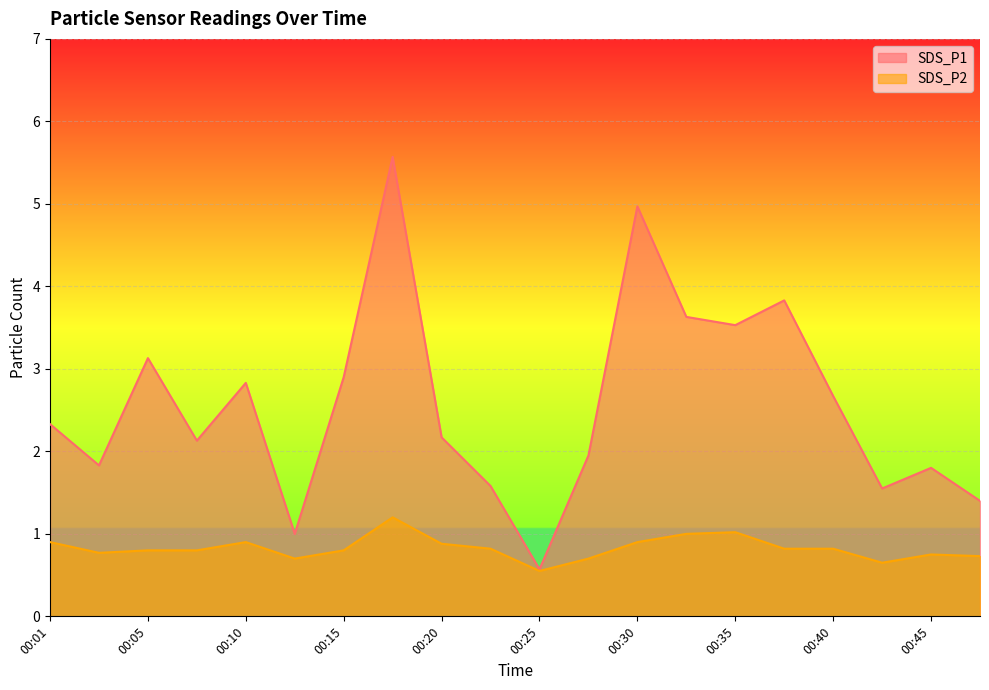

Reading left to right, extract all data points from this chart.

SDS_P1: 2.3	1.8	3.1	2.1	2.8	1.0	2.9	5.6	2.2	1.6	0.6	1.9	5.0	3.6	3.5	3.8	2.7	1.6	1.8	1.4
SDS_P2: 0.9	0.8	0.8	0.8	0.9	0.7	0.8	1.2	0.9	0.8	0.6	0.7	0.9	1.0	1.0	0.8	0.8	0.7	0.8	0.7